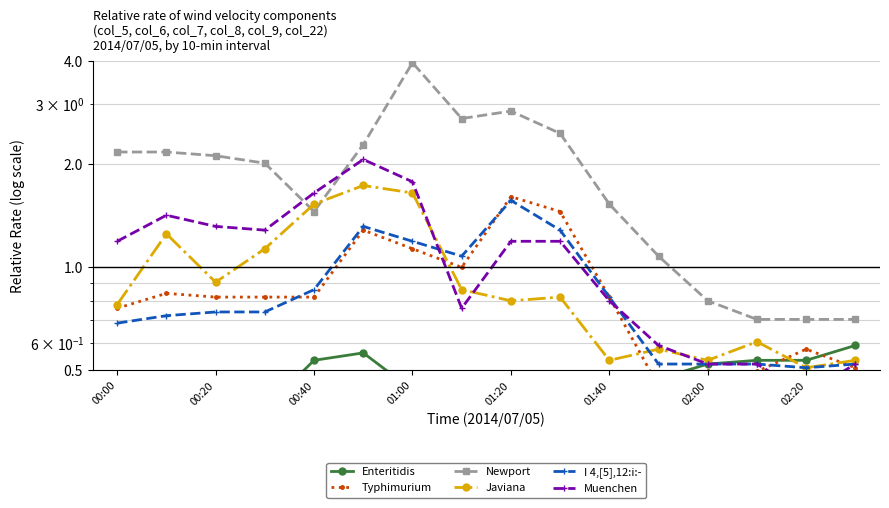

What is the average value of the Muenchen series?

1.1